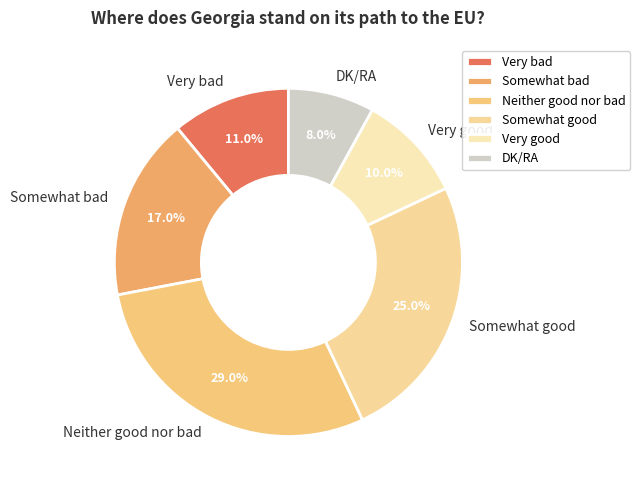

What percentage is the Somewhat good slice, to the nearest percent?

25%